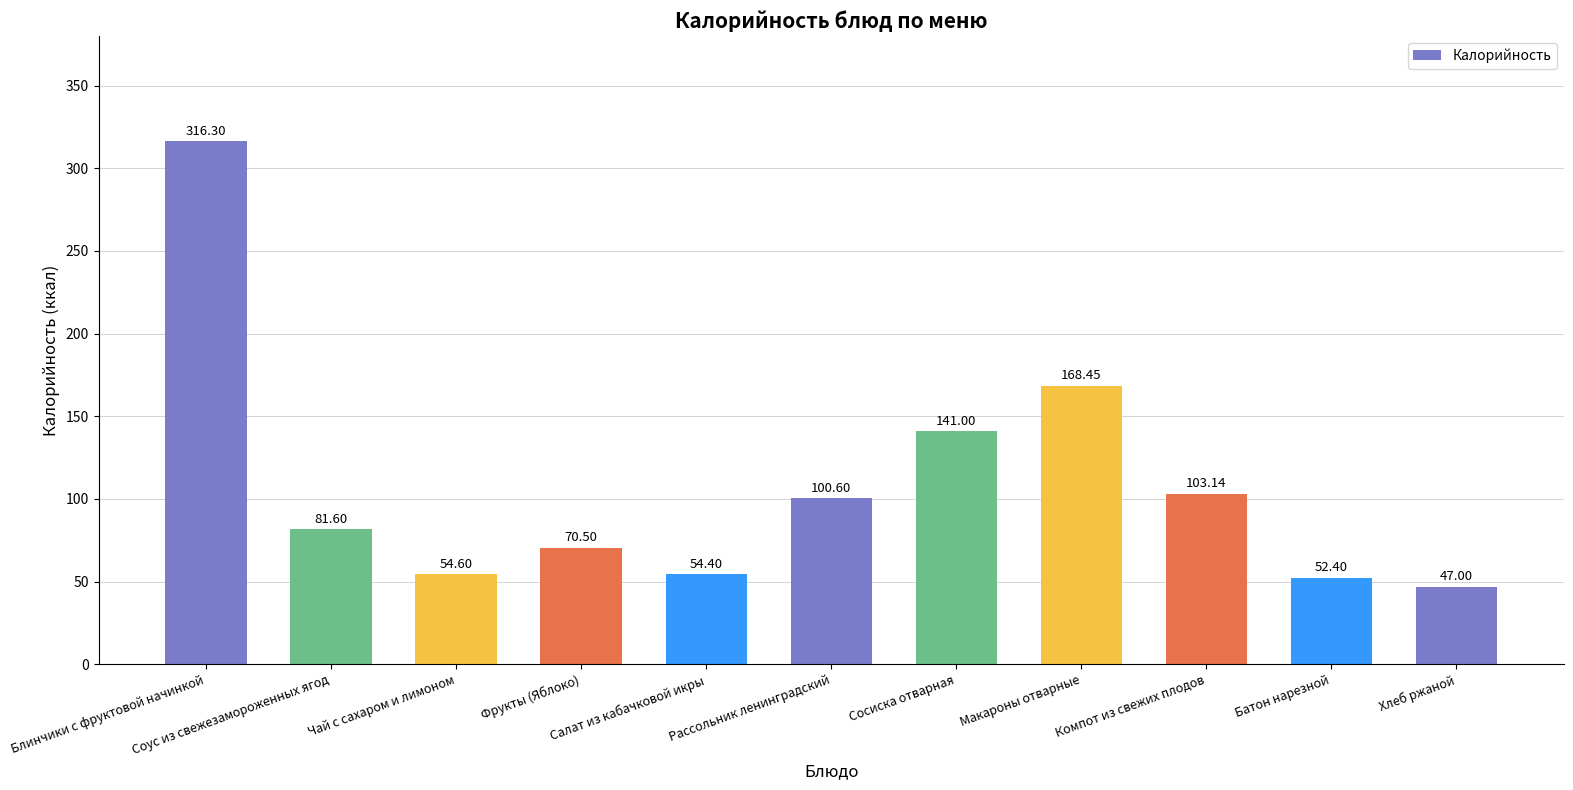

What is the sum of all values?

1190.0